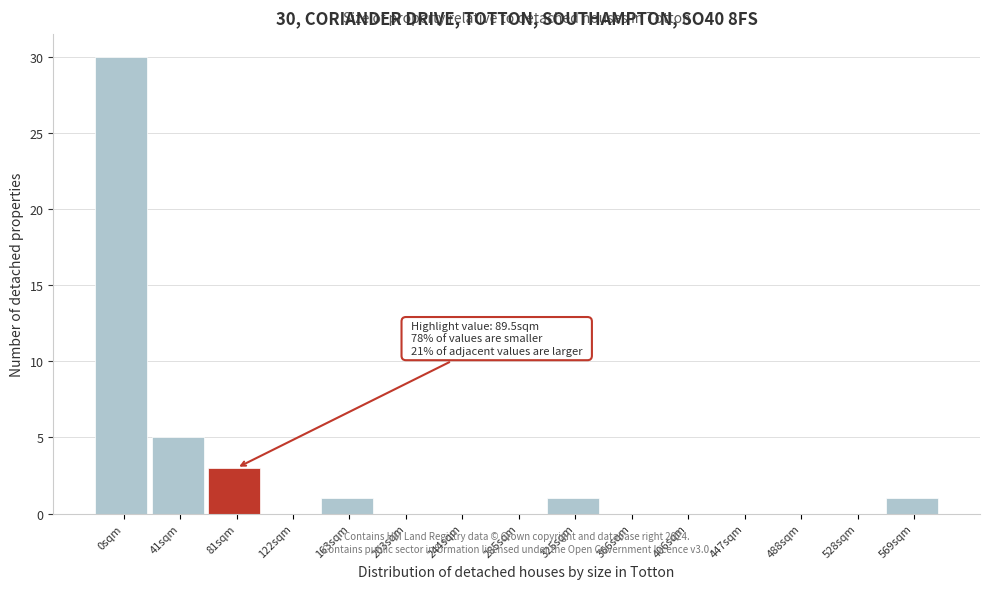

Reading right to left, transcribe all the data shown in this chart.

569sqm=1	528sqm=0	488sqm=0	447sqm=0	406sqm=0	366sqm=0	325sqm=1	285sqm=0	244sqm=0	203sqm=0	163sqm=1	122sqm=0	81sqm=3	41sqm=5	0sqm=30